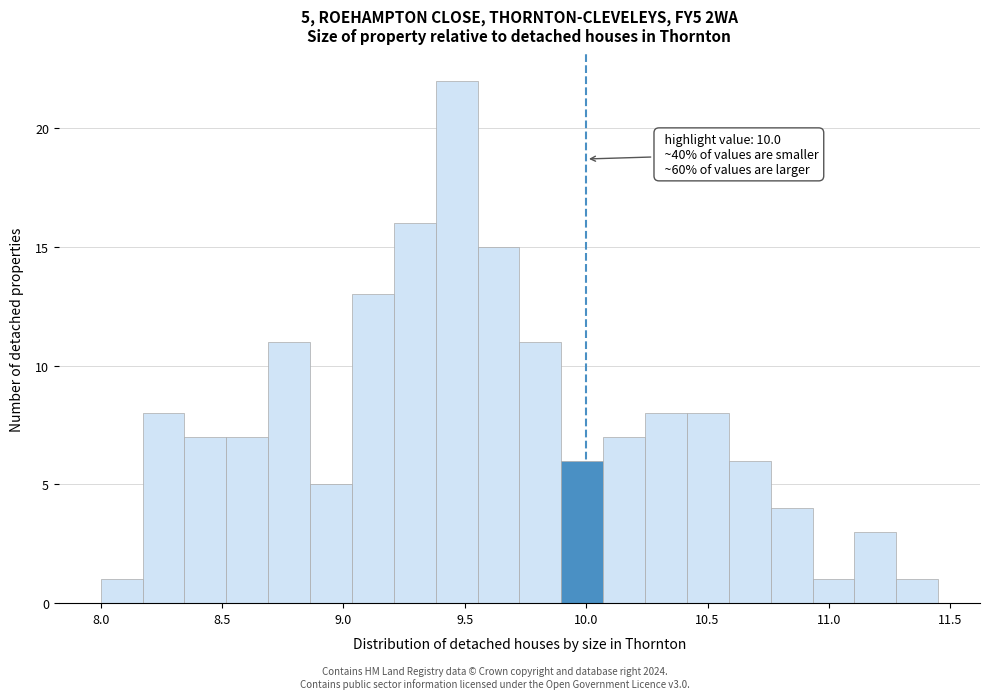

Around what value on the x-axis is the tallest bar? Give the approximate position of its centre, as read against the axis.

9.45